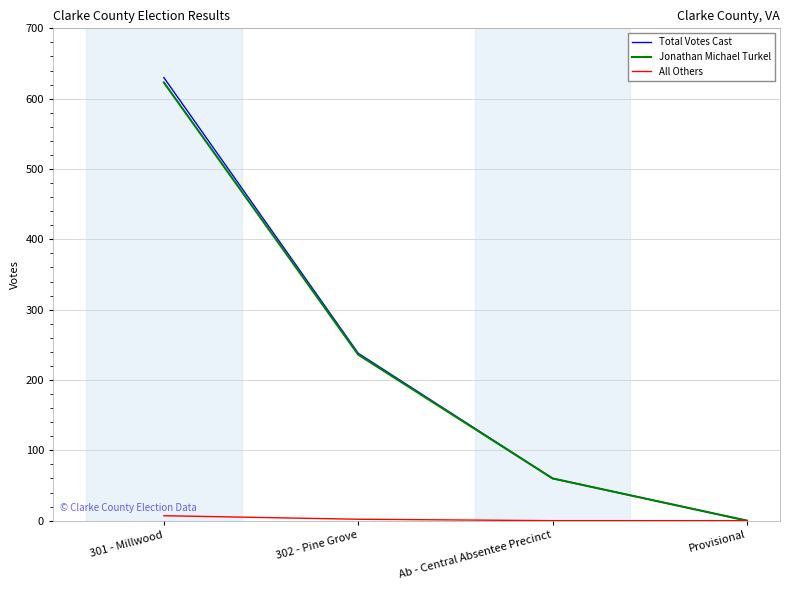

Which series has the largest range (max minus min)?

Total Votes Cast